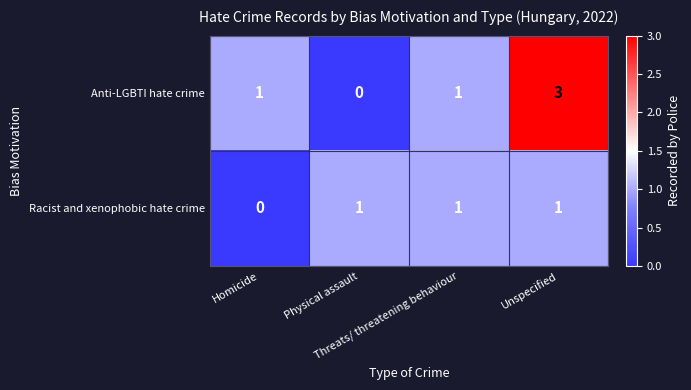

At how many categories does at least one series exceed 0?

4